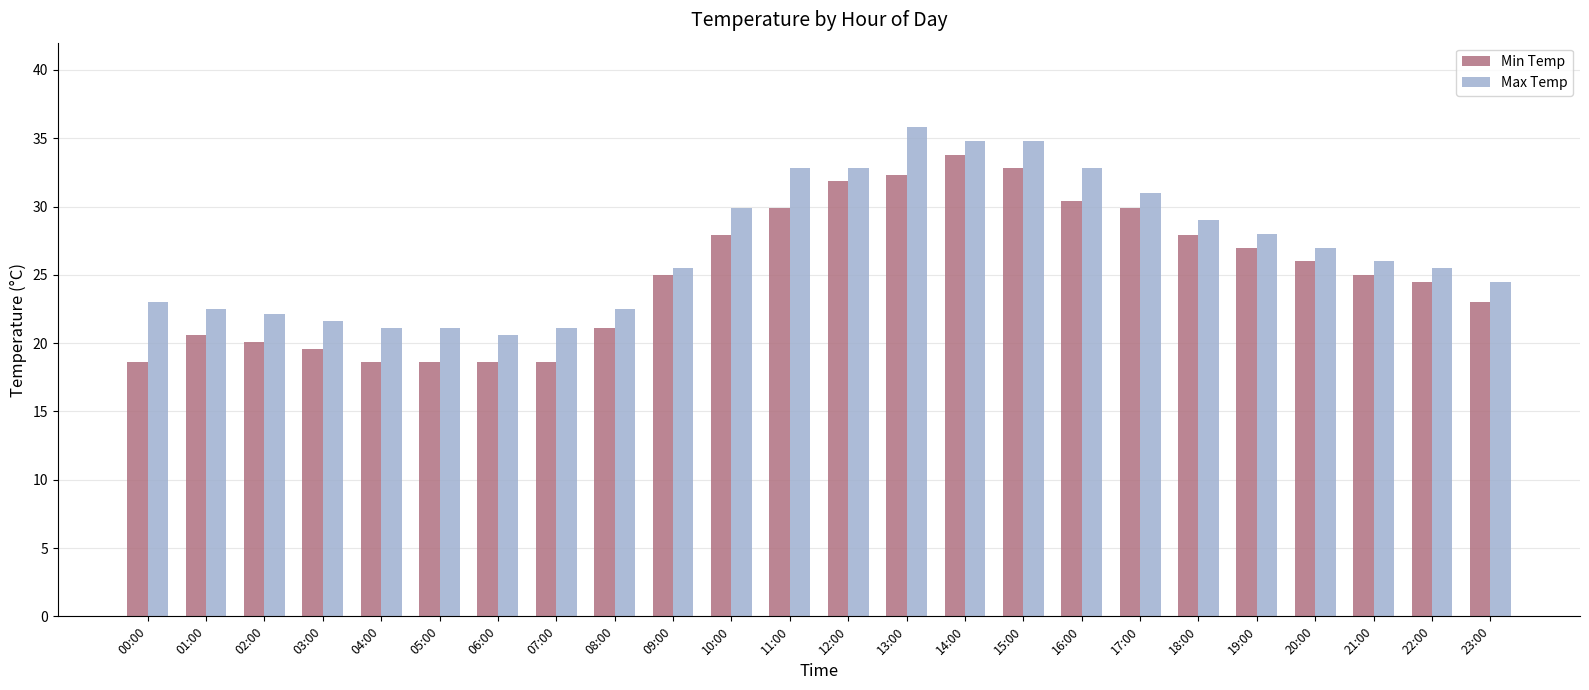

True or false: Max Temp has a value of 20.0 at 15:00.

False